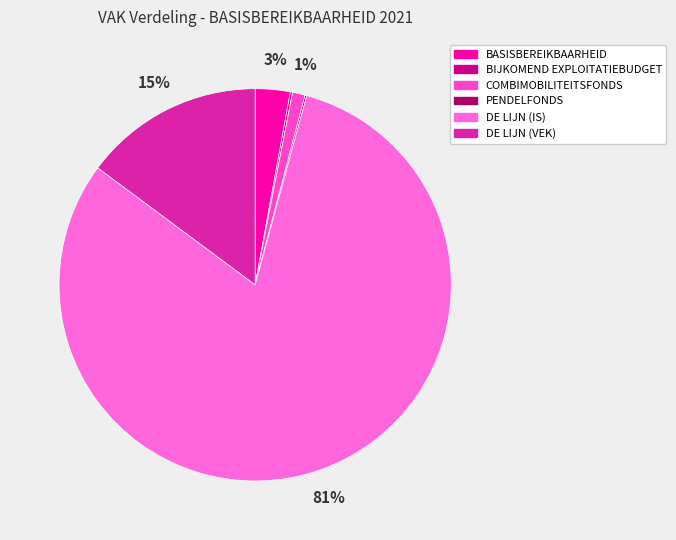

Rank the categories by value from highest to lowest.

VLAAMSE VERVOERSMAATSCHAPPIJ DE LIJN (IS), VLAAMSE VERVOERSMAATSCHAPPIJ DE LIJN (VEK), BASISBEREIKBAARHEID, COMBIMOBILITEITSFONDS, BIJKOMEND EXPLOITATIEBUDGET VVM DE LIJN, PENDELFONDS